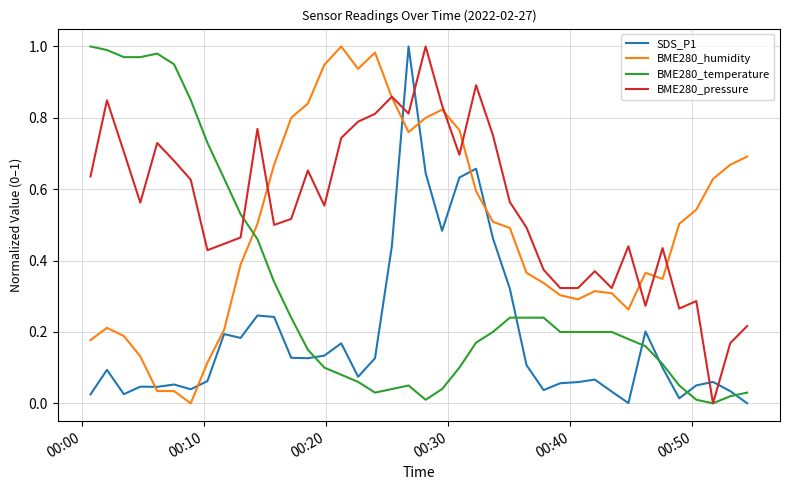

What is the sum of all BME280_humidity values?

19.7